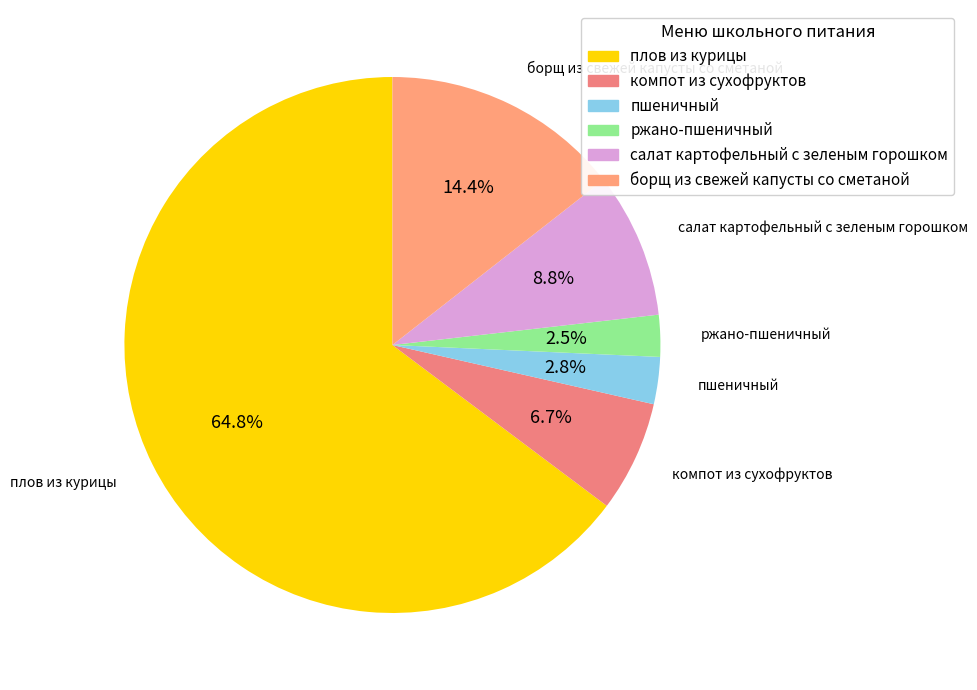

Which category accounts for the majority?

плов из курицы